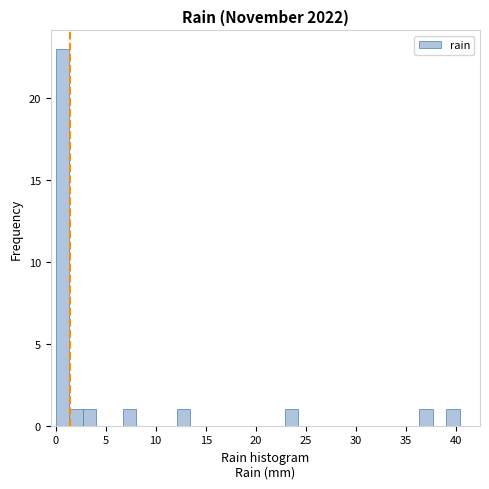

Read against the x-axis, roughly where is the centre of the tallest bar?

0.5